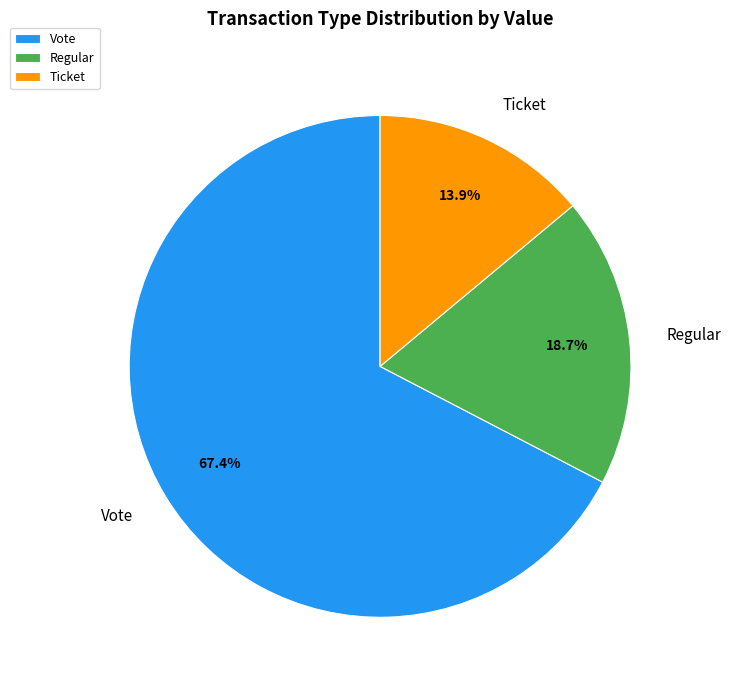

To the nearest percent, what portion does Vote represent?

67%